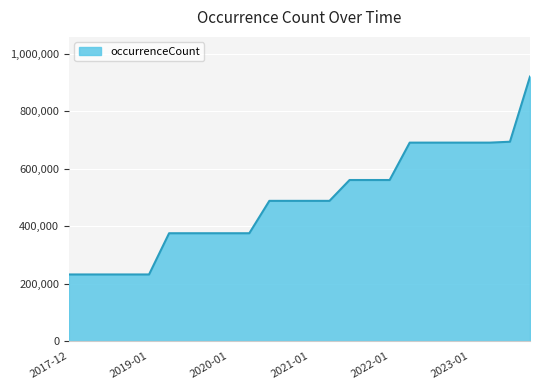

What is the maximum value shown in the chart?

921212